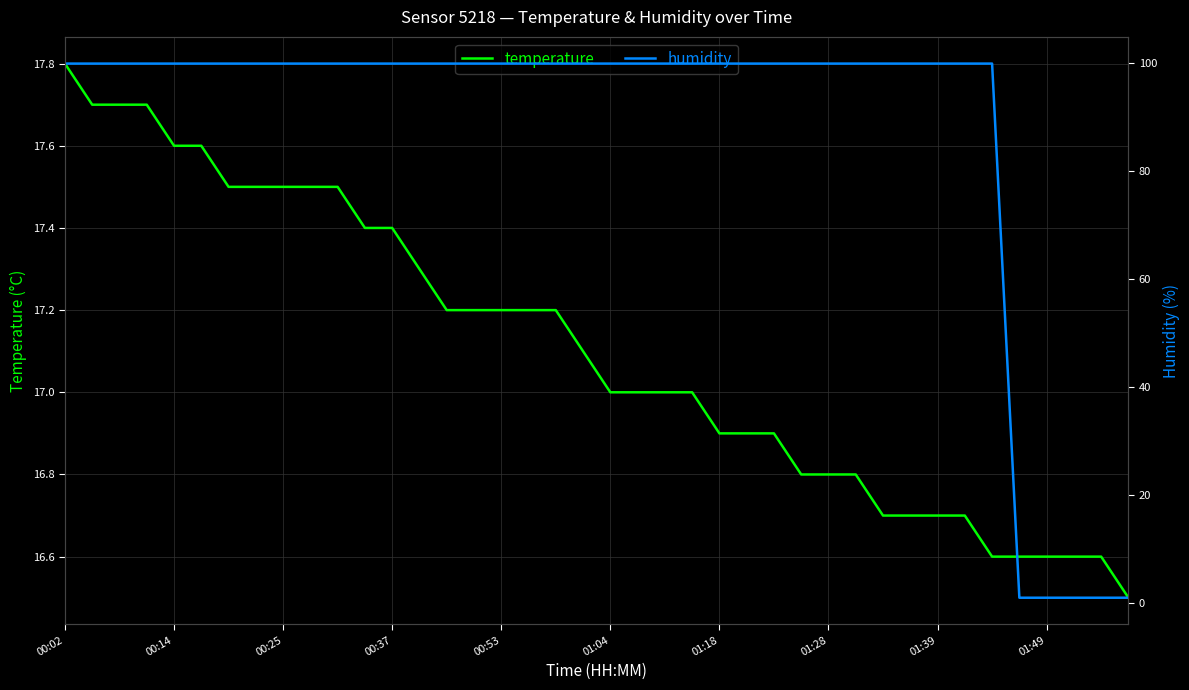

What is the total value across all series at 18?

117.1